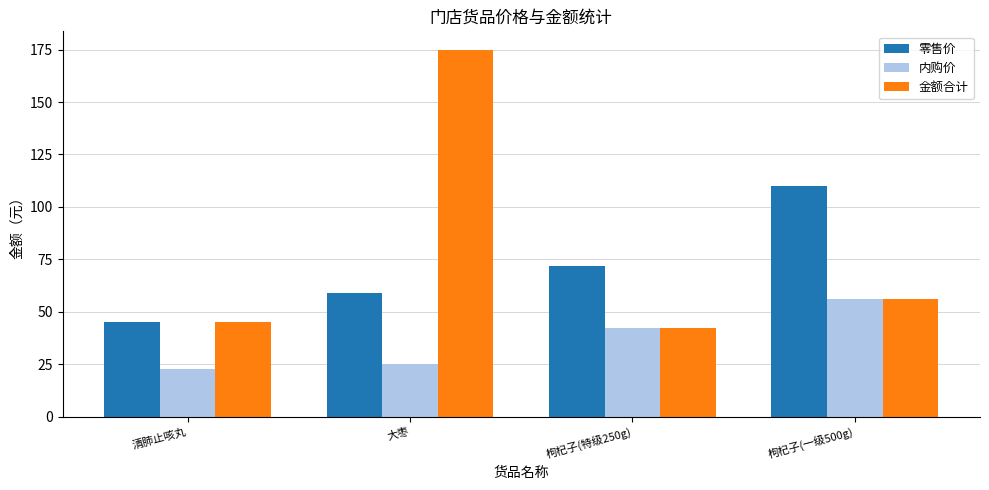

Which label corresponds to the largest value in the chart?

大枣